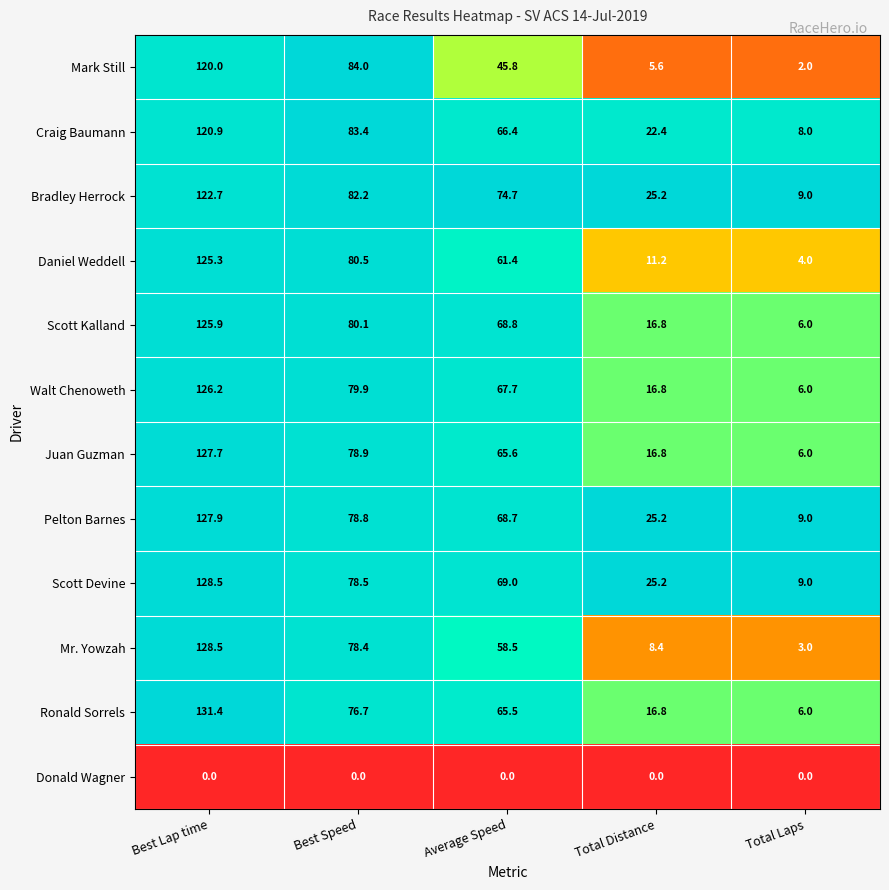

What is the sum of all Daniel Weddell values?

282.4